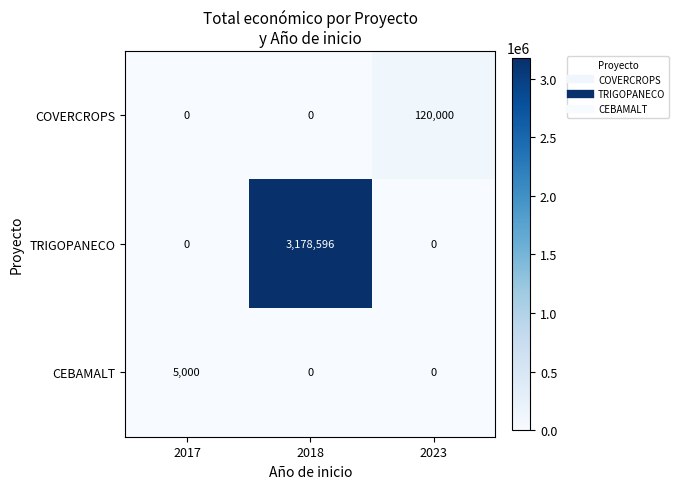

What is the difference between the CEBAMALT values at 2017 and 2023?

5000